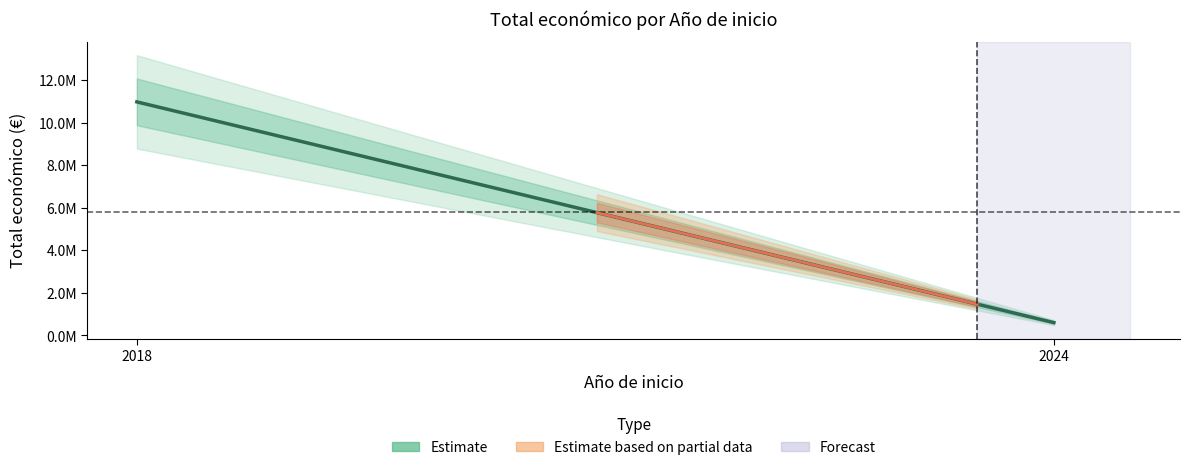

Which category has the highest value across all series?

2018